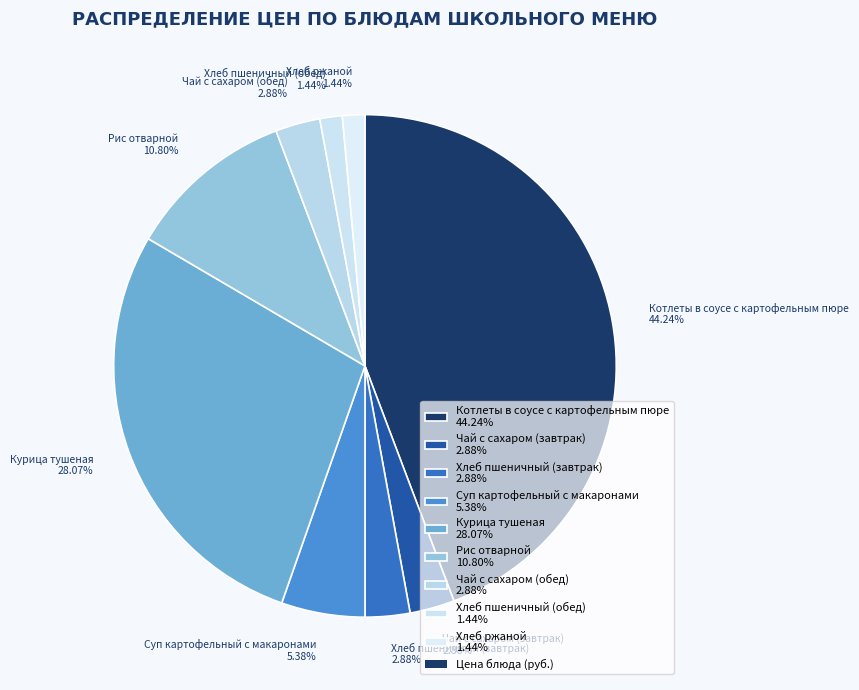

Does Рис отварной 10.80% account for over 50% of the chart?

No